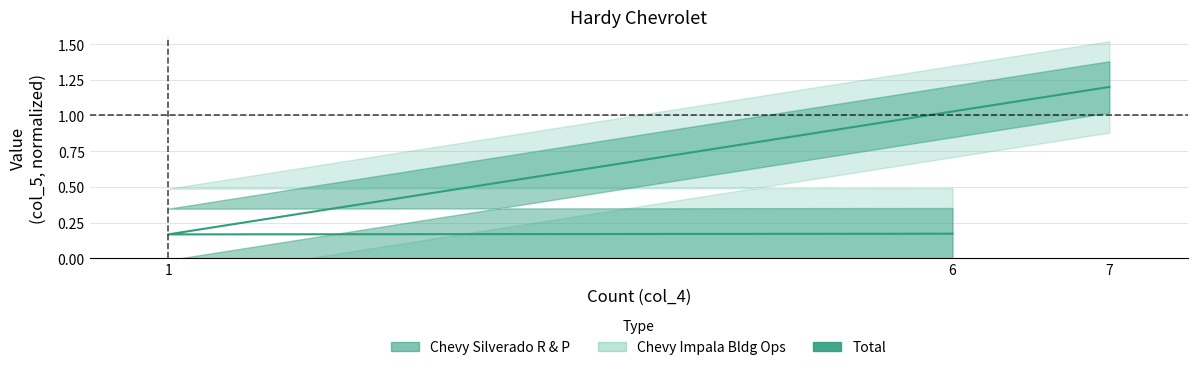

List the labels in order of value, smallest first.

1, 6, 7